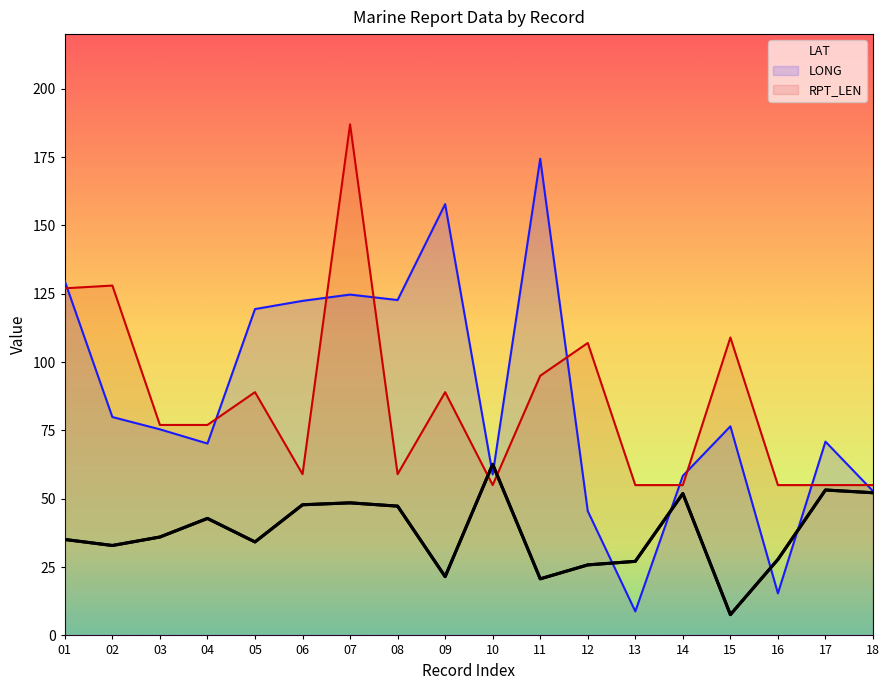

How many times do RPT_LEN and LONG cross each other?

9